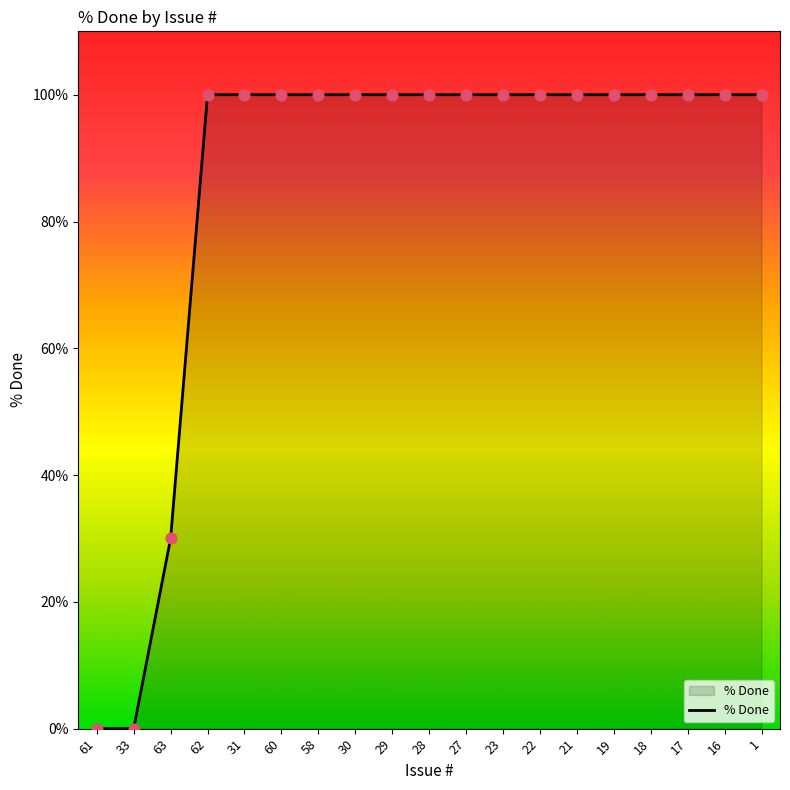

Between 63 and 22, which is larger?

22